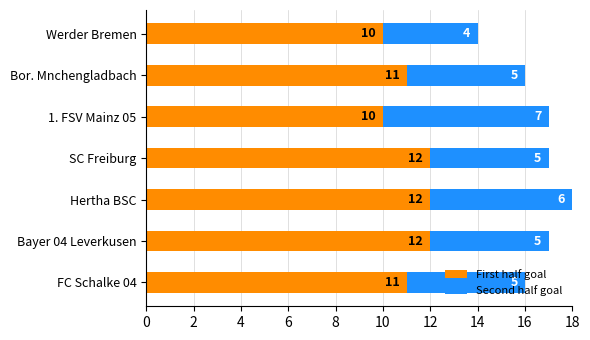

Count the First half goal values in the range 10 to 12.

7